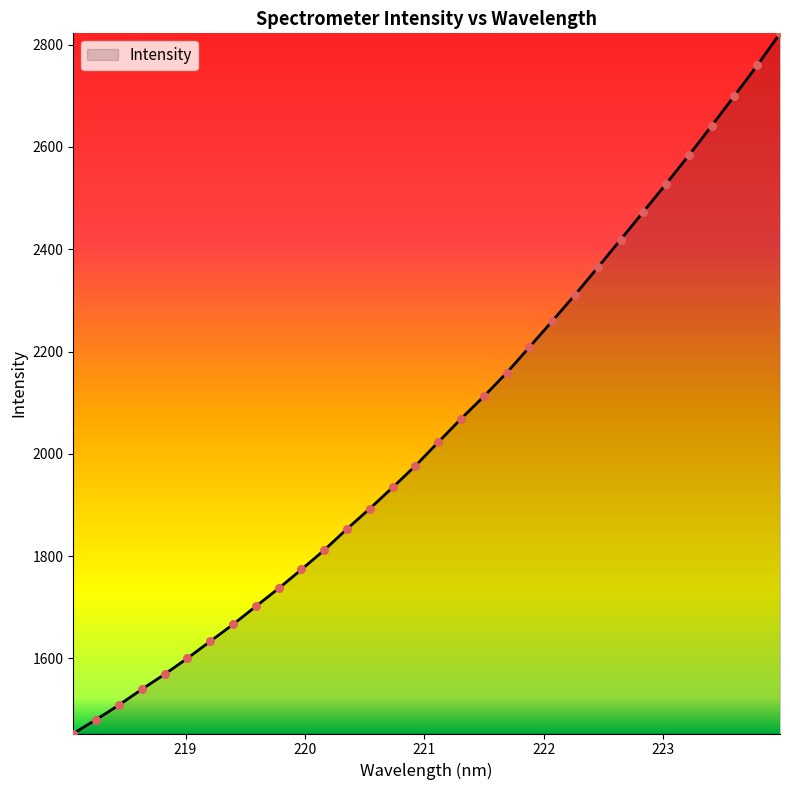

What is the greatest value displayed?

2822.0